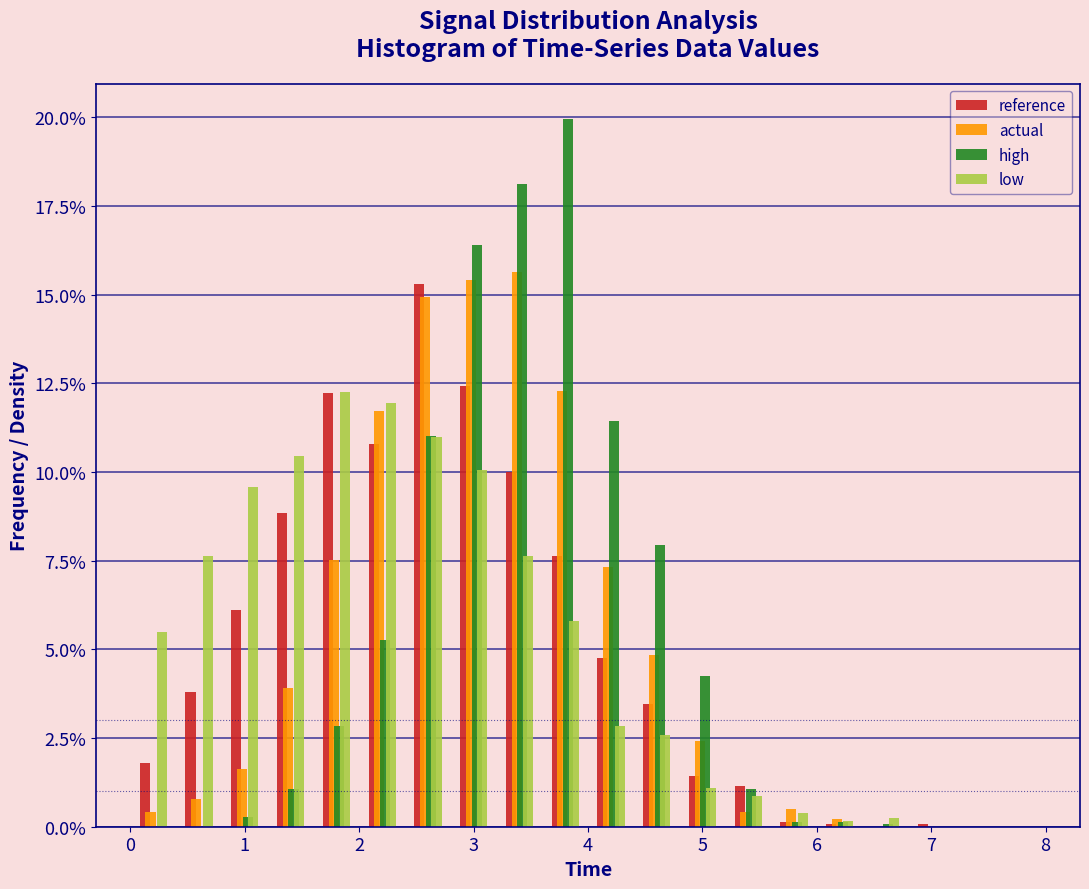

What is the height of the reference bar covering 2.0 to 2.4 on the x-axis? The values are not printed on the chart, so give them approximately, as read against the axis.

11.0